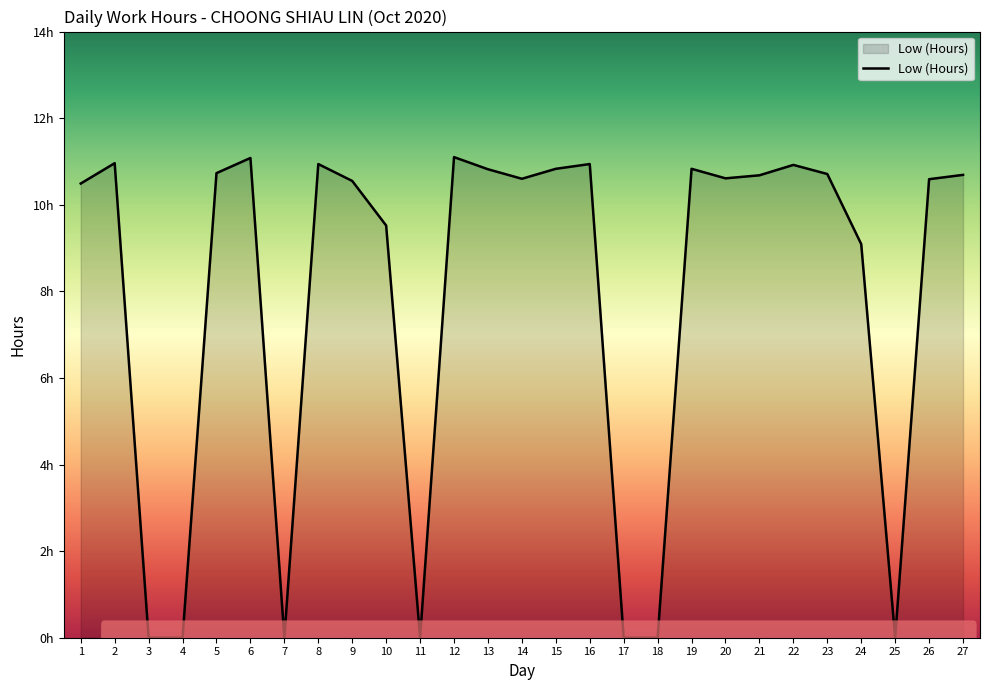

Reading left to right, extract all data points from this chart.

10.5	11.0	0.0	0.0	10.7	11.1	0.0	10.9	10.6	9.5	0.0	11.1	10.8	10.6	10.8	10.9	0.0	0.0	10.8	10.6	10.7	10.9	10.7	9.1	0.0	10.6	10.7